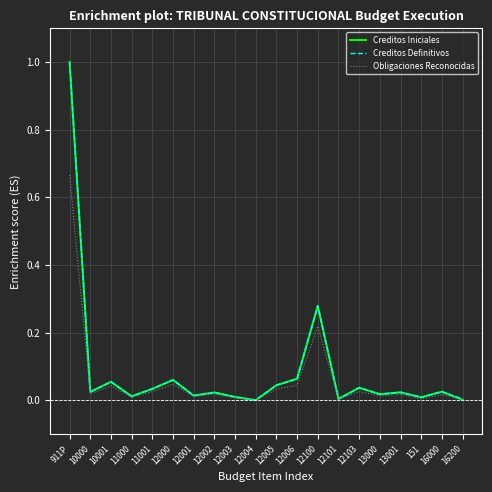

At which category is the sum across all series the highest?

911P